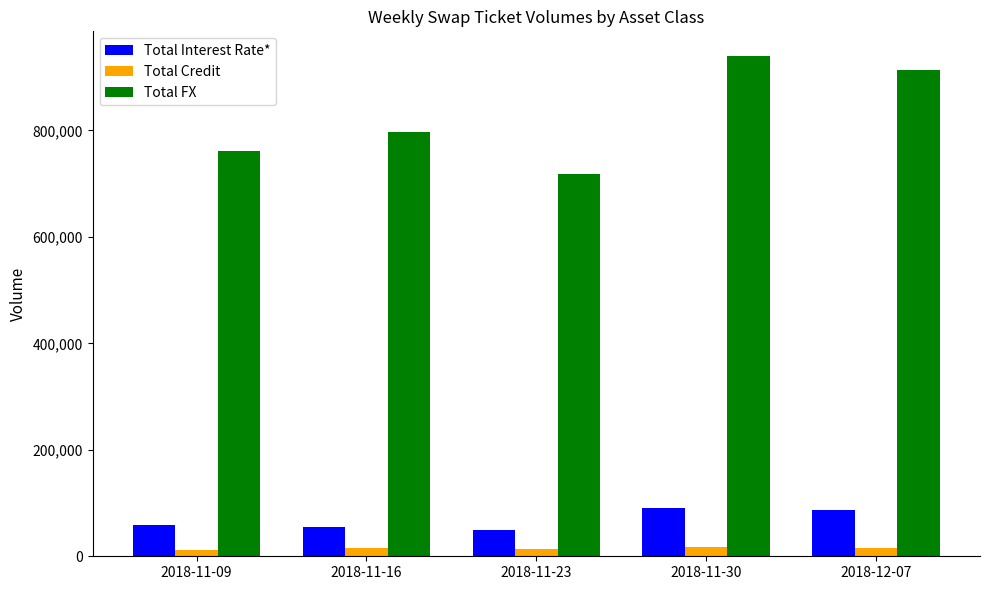

The value of Total FX at 2018-11-09 is 760855. True or false?

True